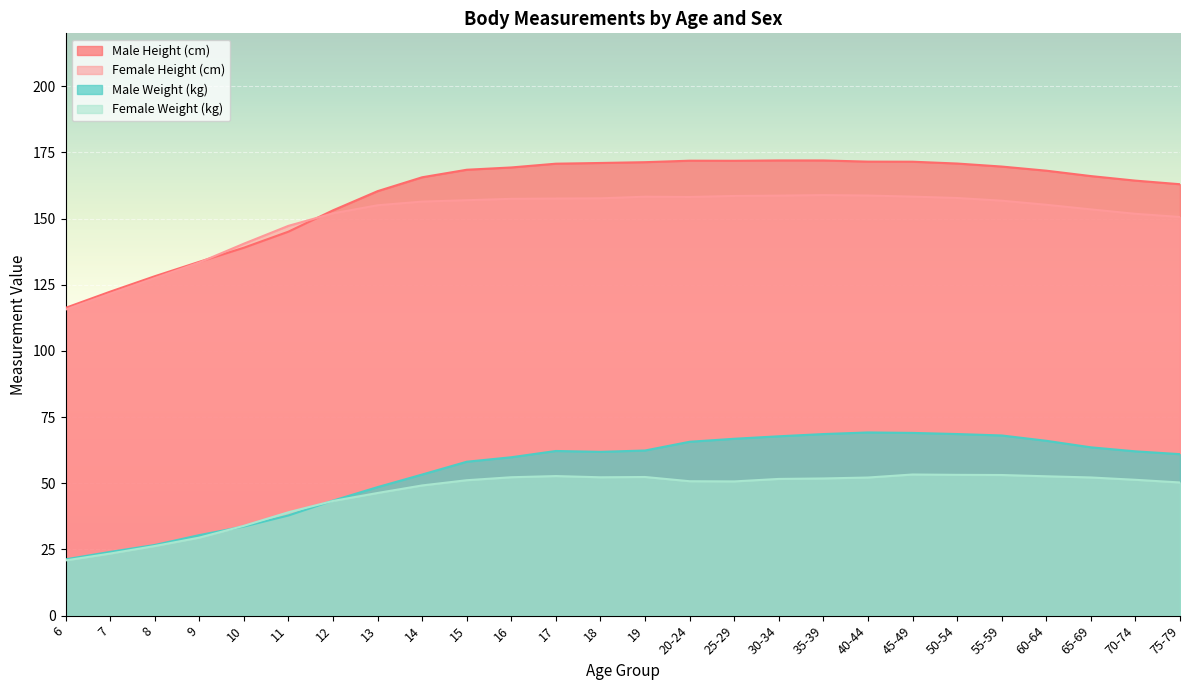

At which category is the sum across all series the highest?

45-49